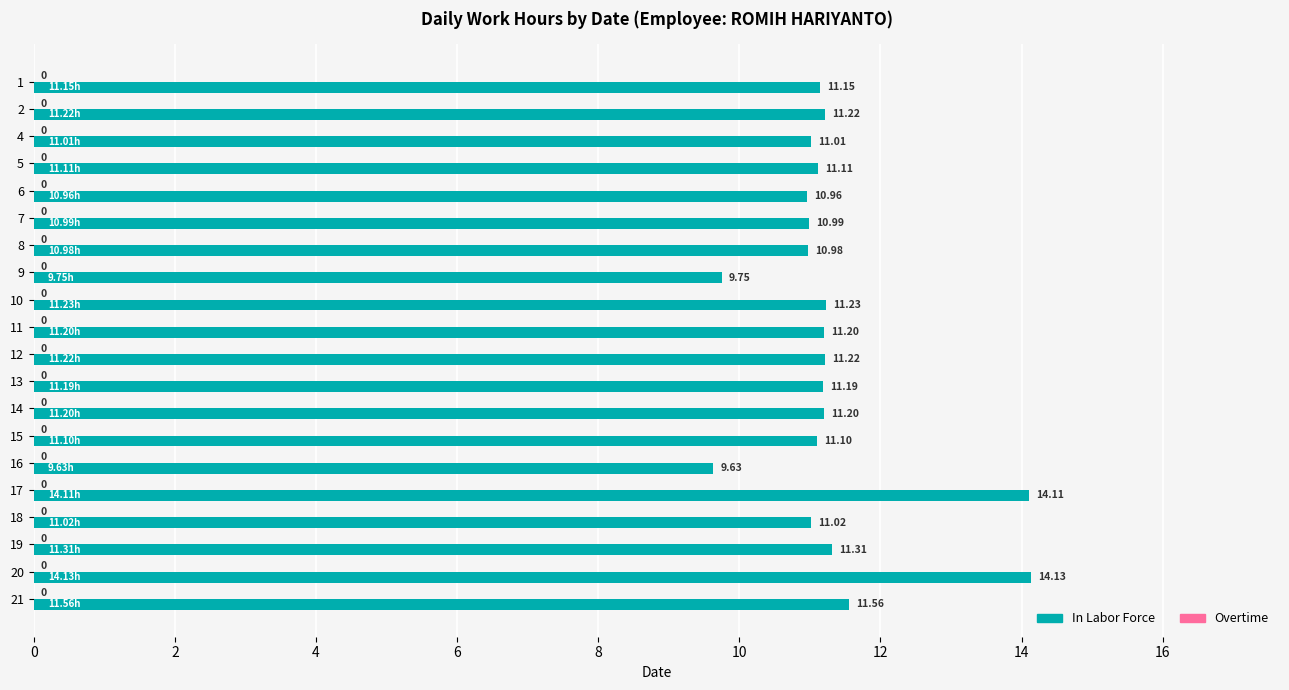

Approximately how many times larger is the value at 19 compared to 4?

1.0